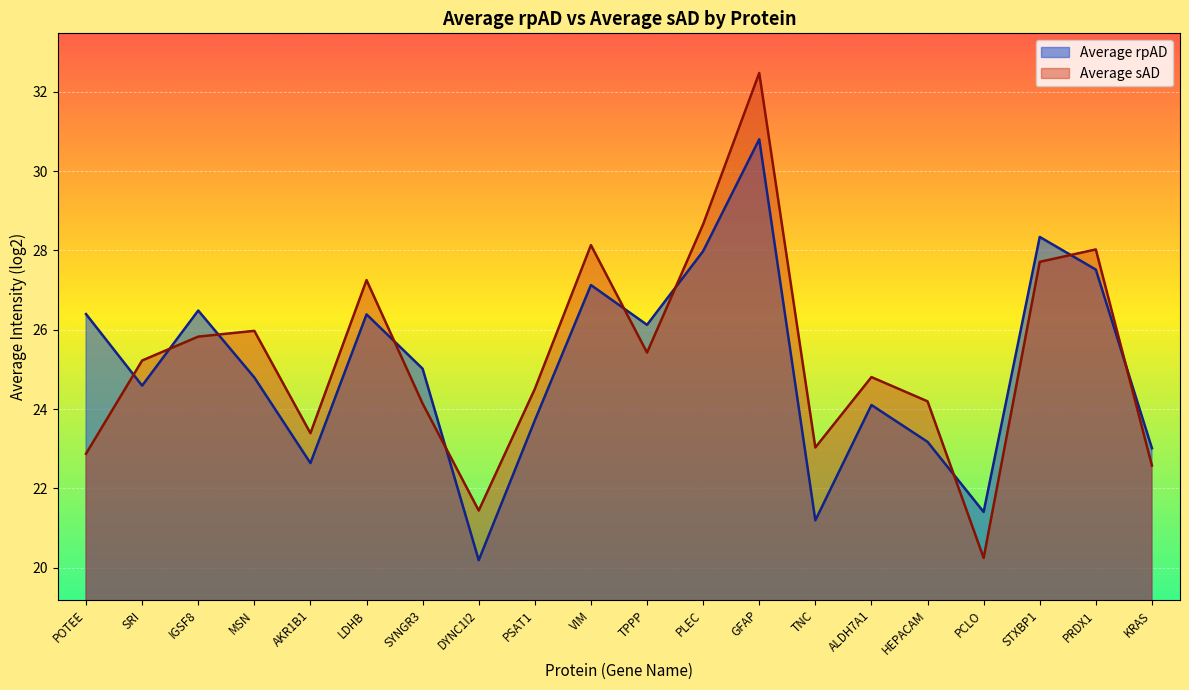

What position from the right is IGSF8?

18